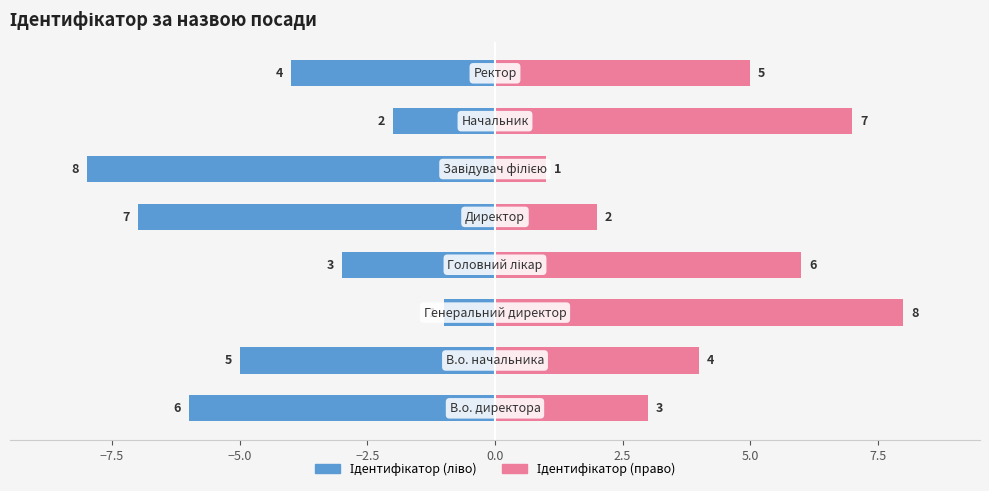

How many values in the Ідентифікатор (право) series are below 5?

4